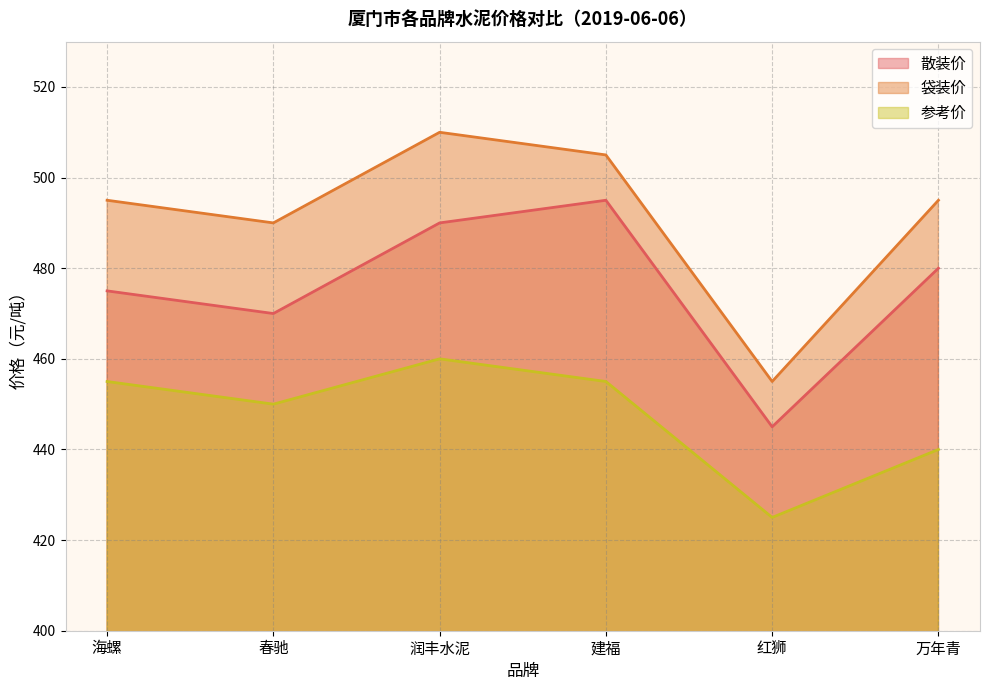

True or false: 袋装价 has a value of 495 at 万年青.

True